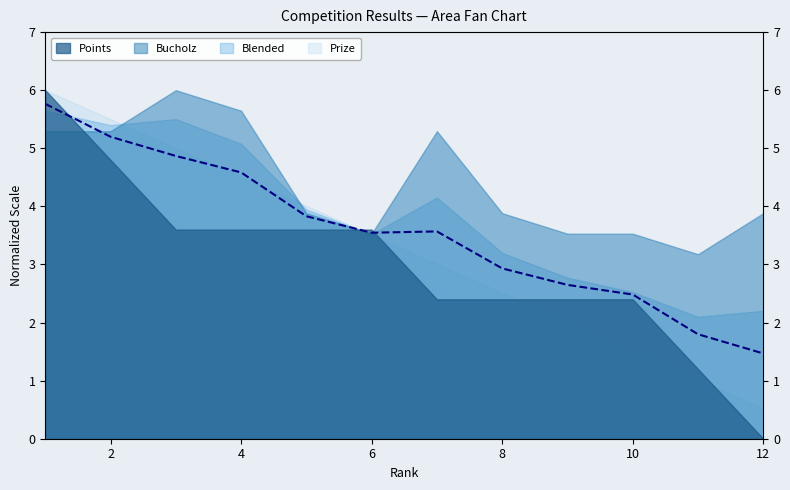

True or false: the data has more than 1 interior local peaks.

False